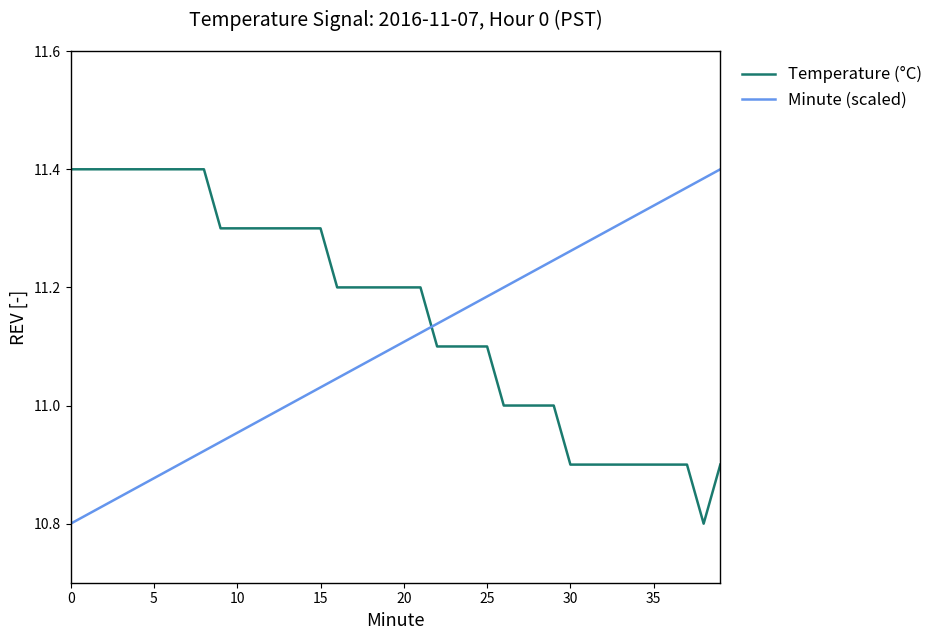

Rank the series by their average value, from highest to lowest.

Temperature (°C), Minute (scaled)